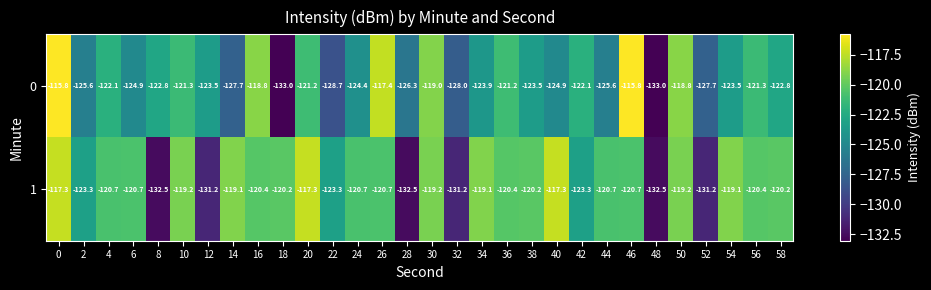

What is the spread (max minus min) of values at 10?

2.1